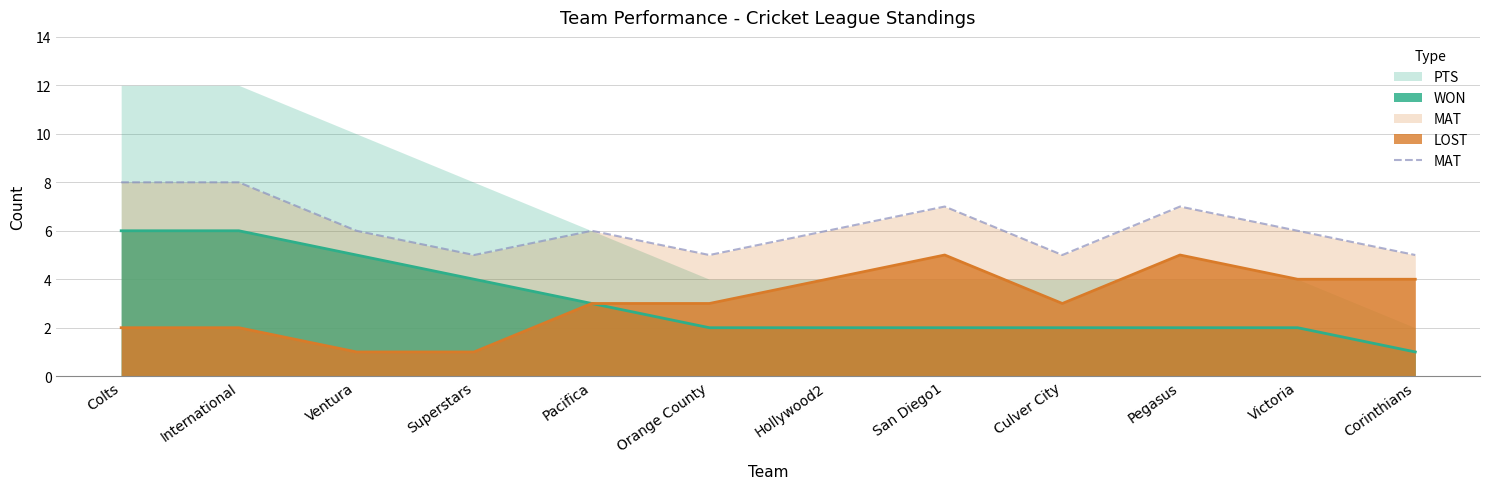

What position from the left is International?

2